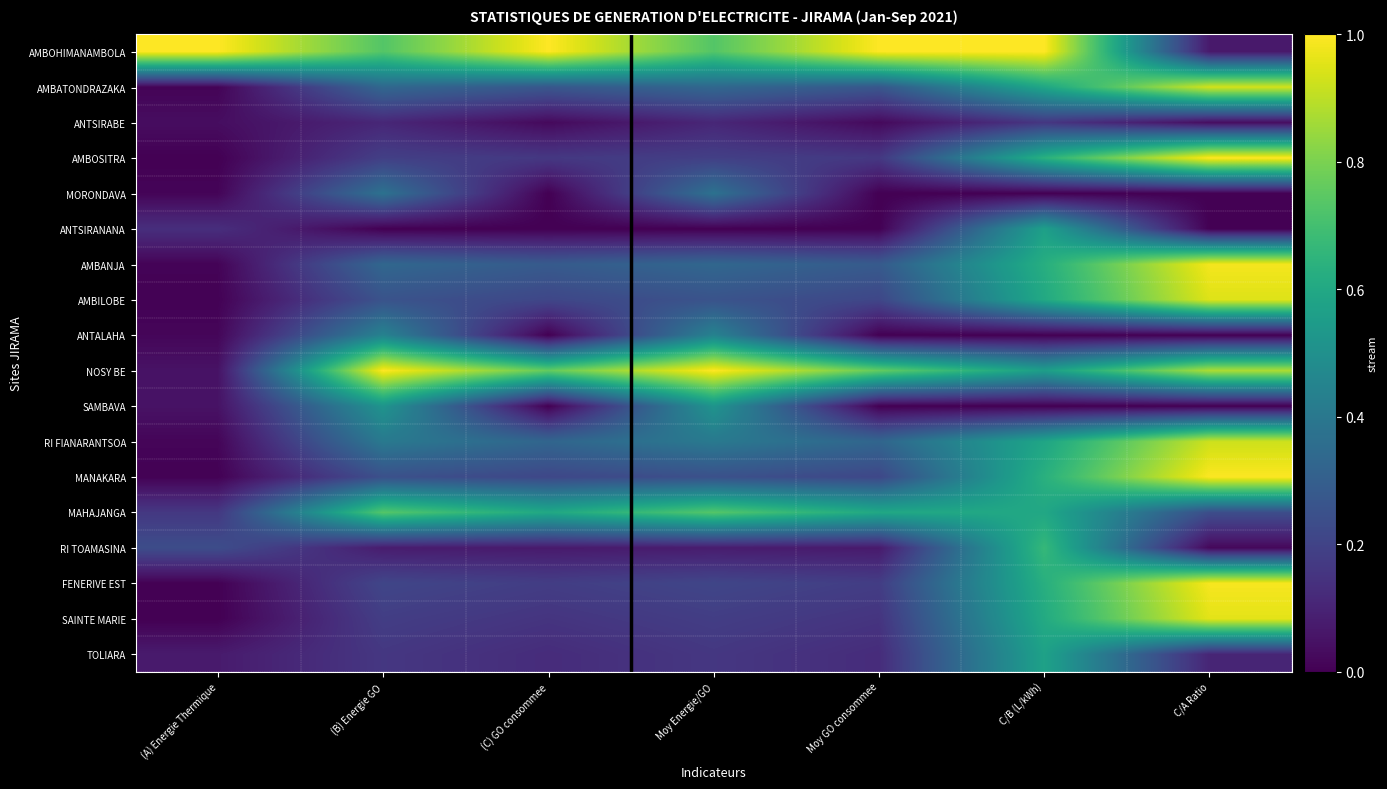

List the labels in order of ANTALAHA value, largest first.

Moy Energie/GO, (B) Energie GO, (A) Energie Thermique, (C) GO consommee, Moy GO consommee, C/B (L/kWh), C/A Ratio